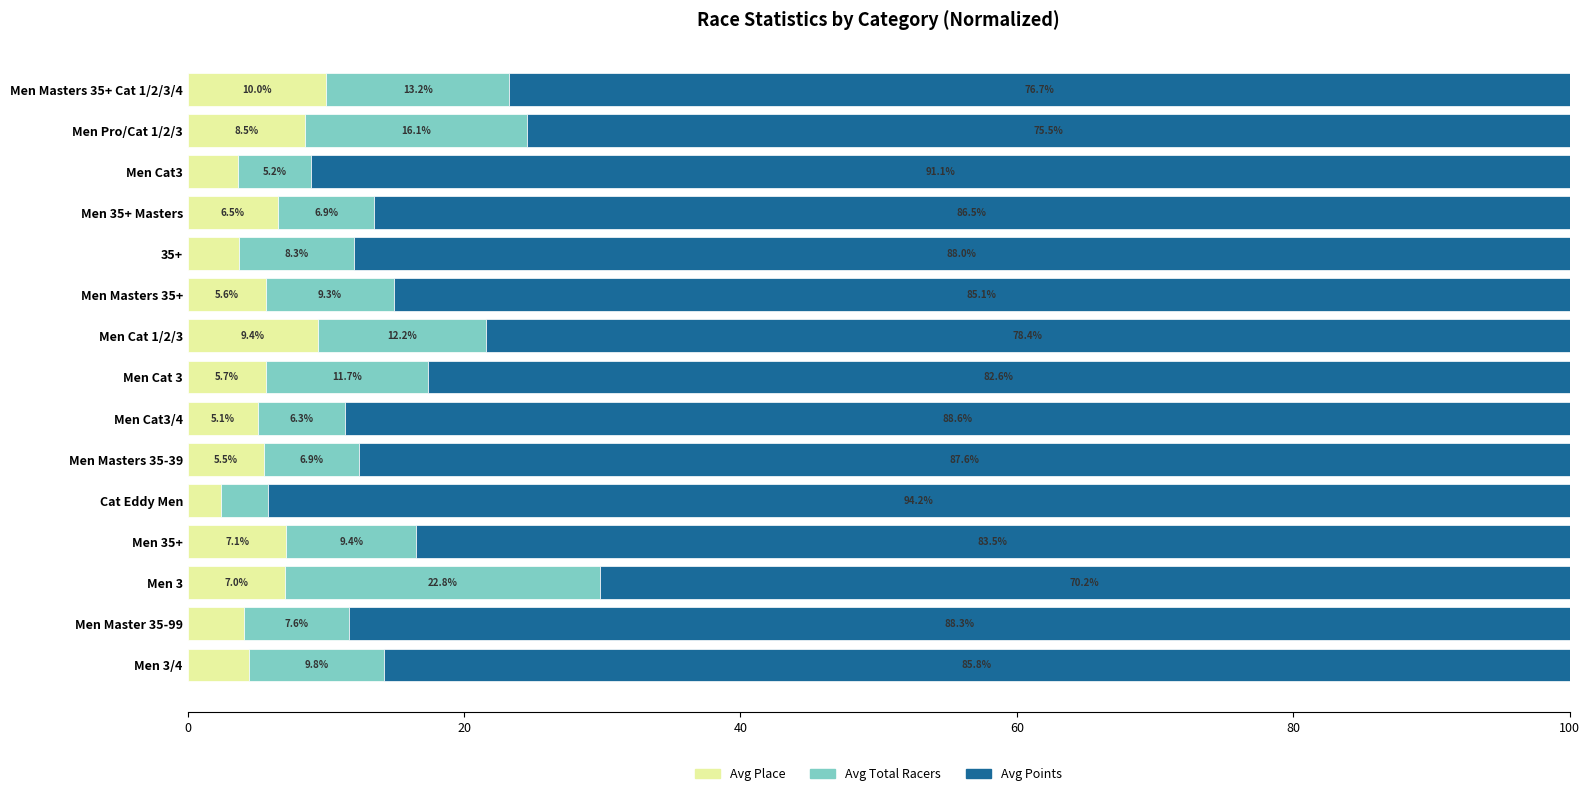

What is the highest value of the Avg Place series?

10.0